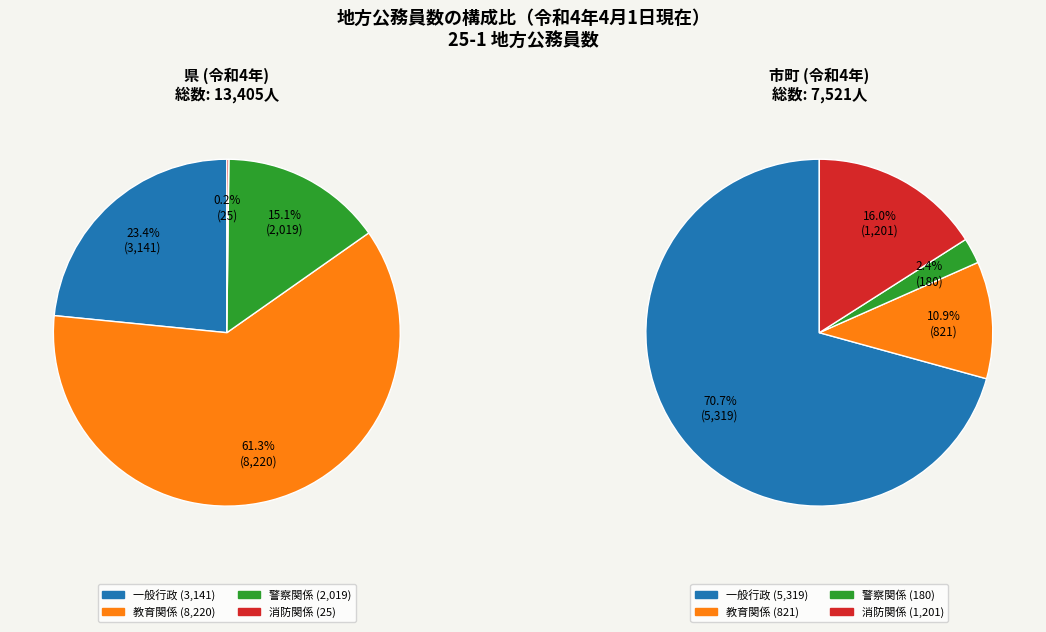

Rank the series at 教育関係 from lowest to highest value.

City/Town (令和4年), County (令和4年)